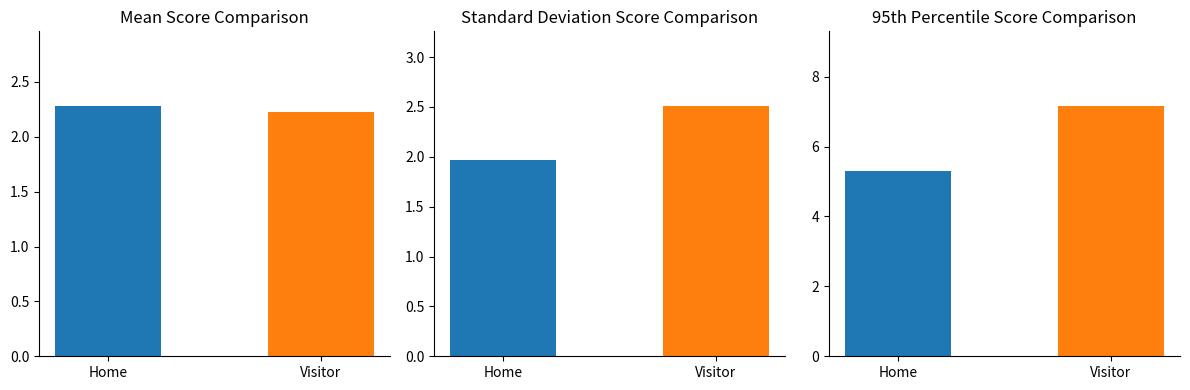

List the labels in order of value, smallest first.

Visitor, Home